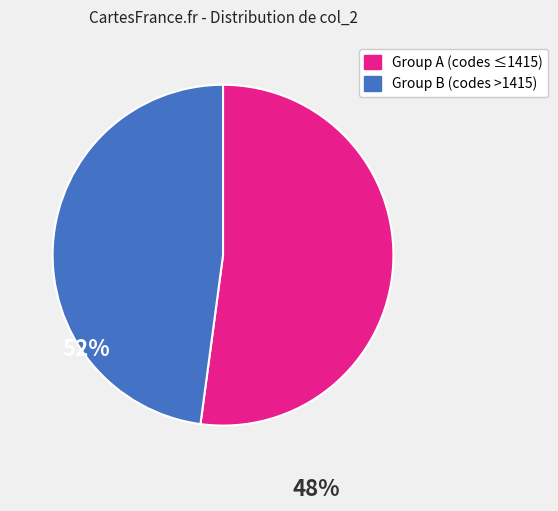

Does any single category account for the majority?

Yes